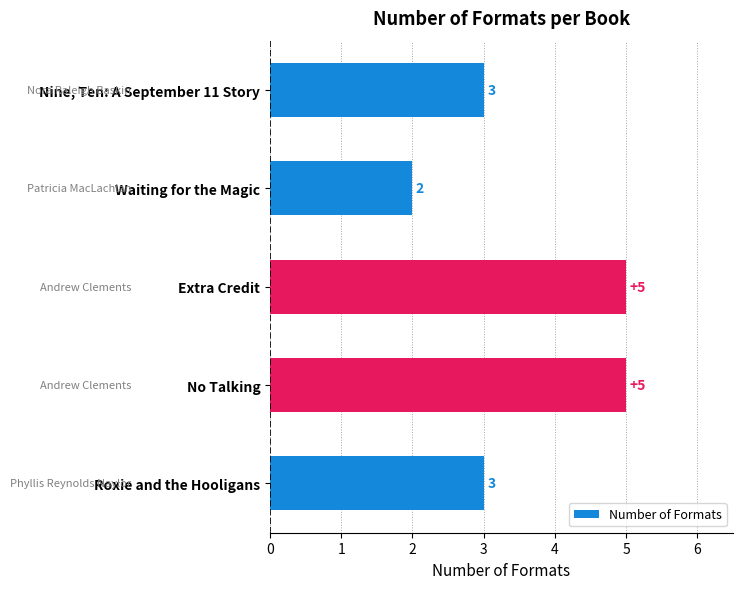

What is the ratio of the value at No Talking to the value at Waiting for the Magic?

2.5